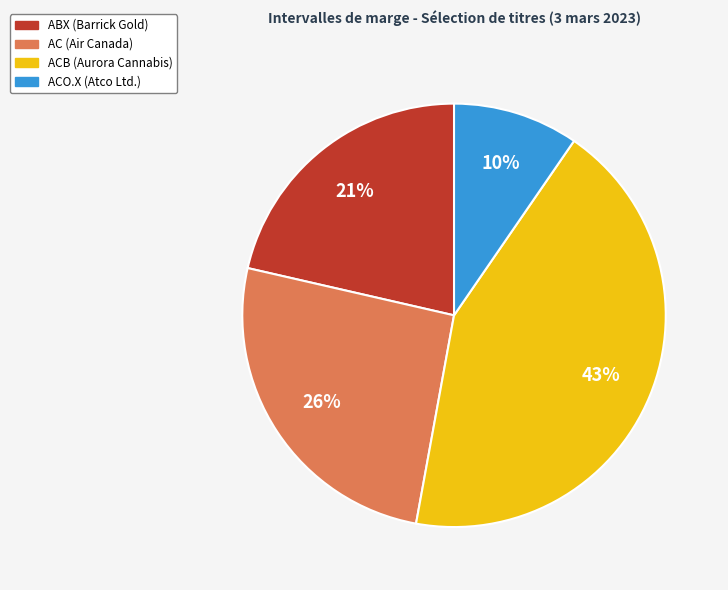

How many slices are in this pie chart?

4